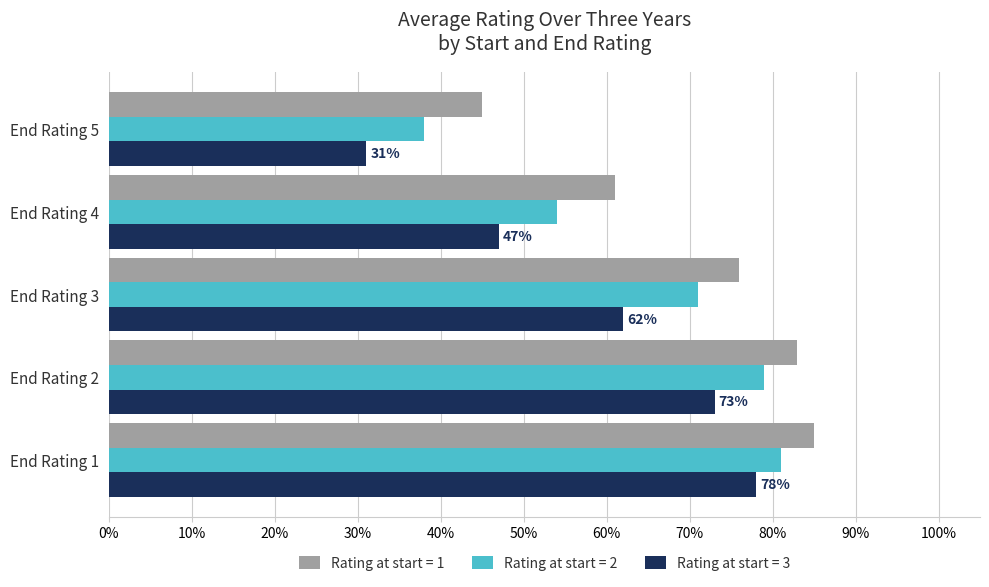

What are all the series names shown in the legend?

Rating at start = 1, Rating at start = 2, Rating at start = 3